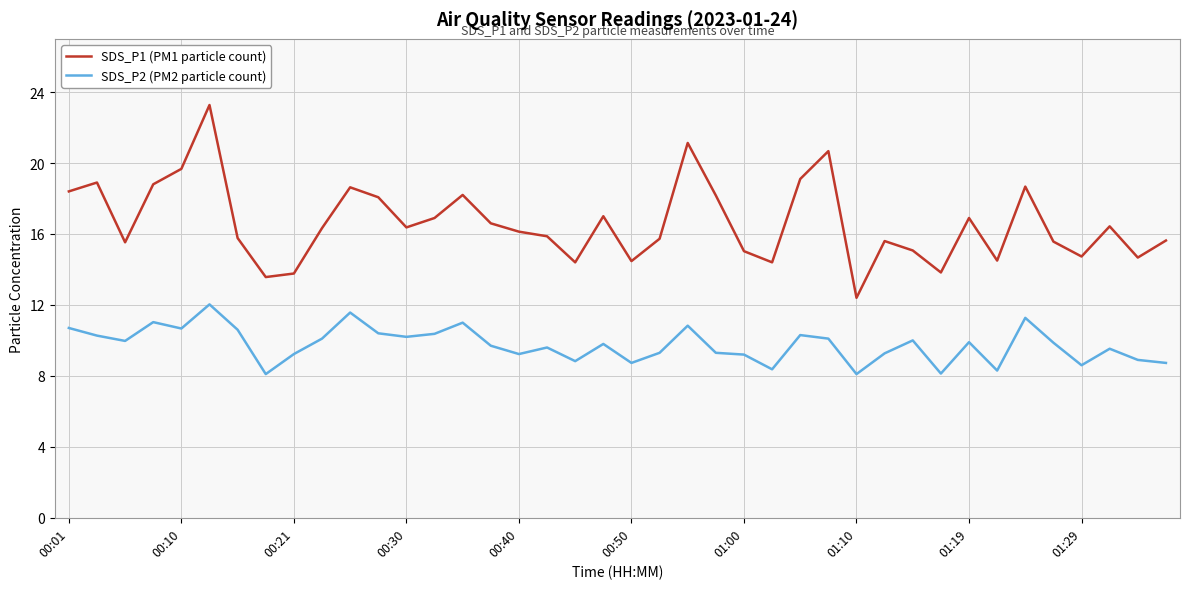

What is the maximum value for SDS_P2 (PM2 particle count)?

12.0